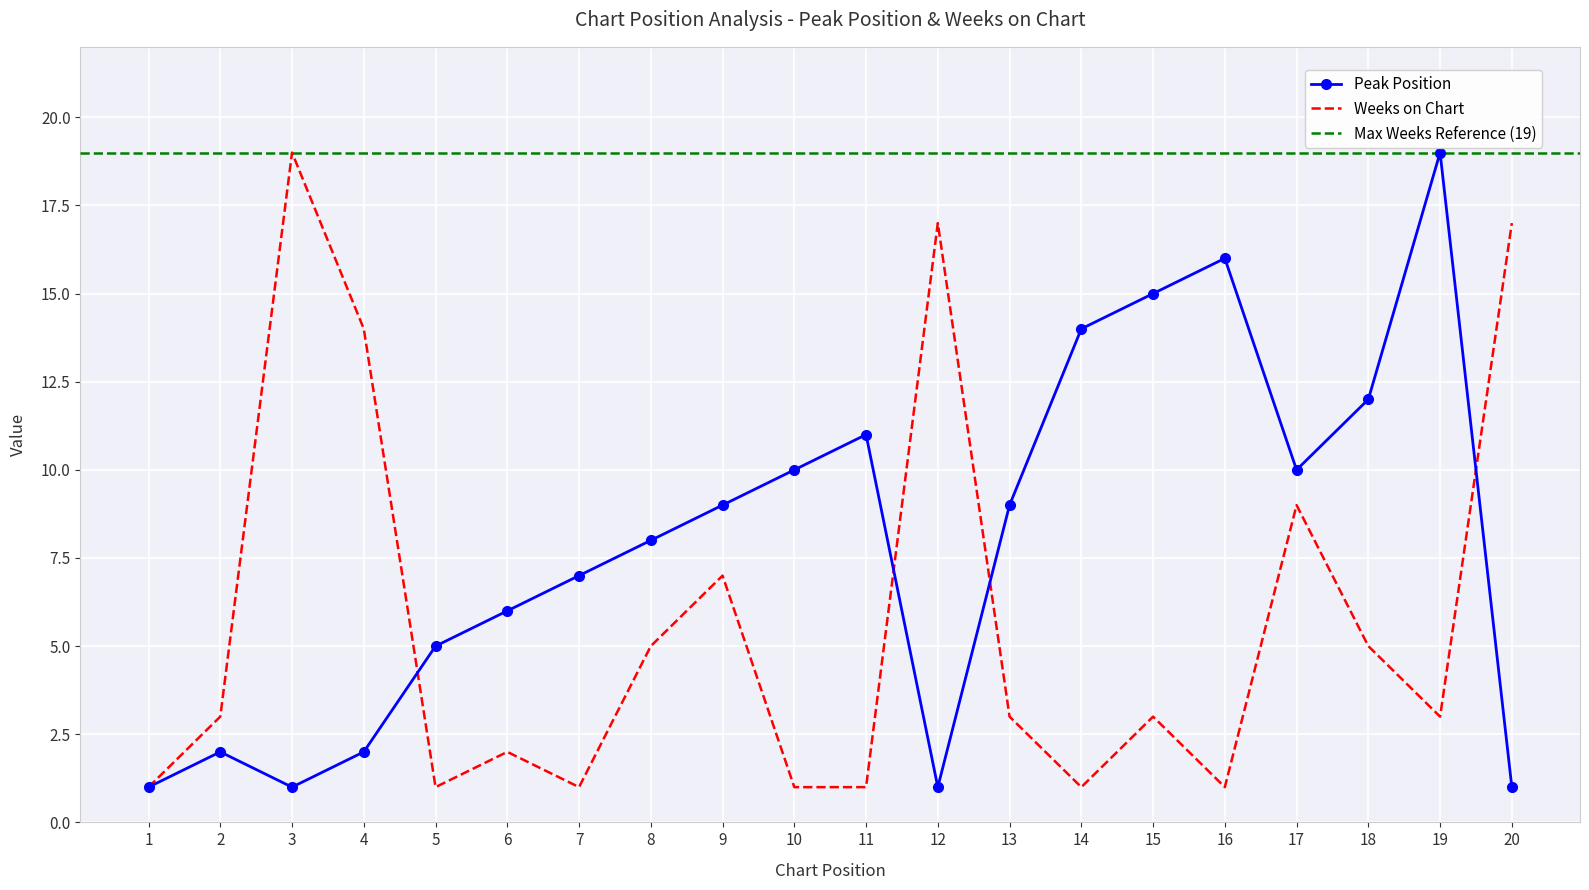

Reading left to right, what are all the values shown in this chart?

Peak Position: 1=1	2=2	3=1	4=2	5=5	6=6	7=7	8=8	9=9	10=10	11=11	12=1	13=9	14=14	15=15	16=16	17=10	18=12	19=19	20=1
Weeks on Chart: 1=1	2=3	3=19	4=14	5=1	6=2	7=1	8=5	9=7	10=1	11=1	12=17	13=3	14=1	15=3	16=1	17=9	18=5	19=3	20=17